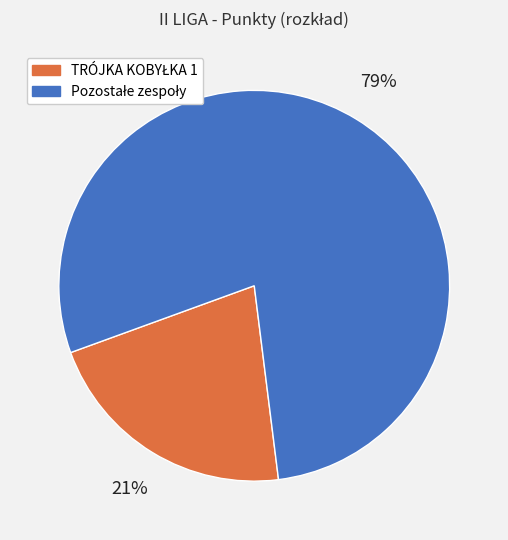

Does any single category account for the majority?

Yes